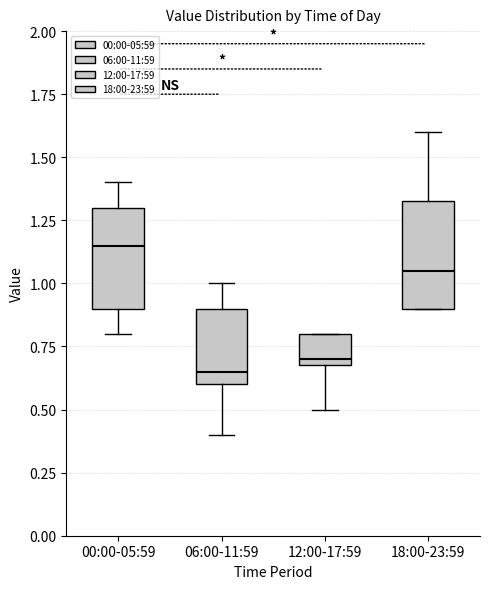

Which box has the highest median line?

00:00-05:59